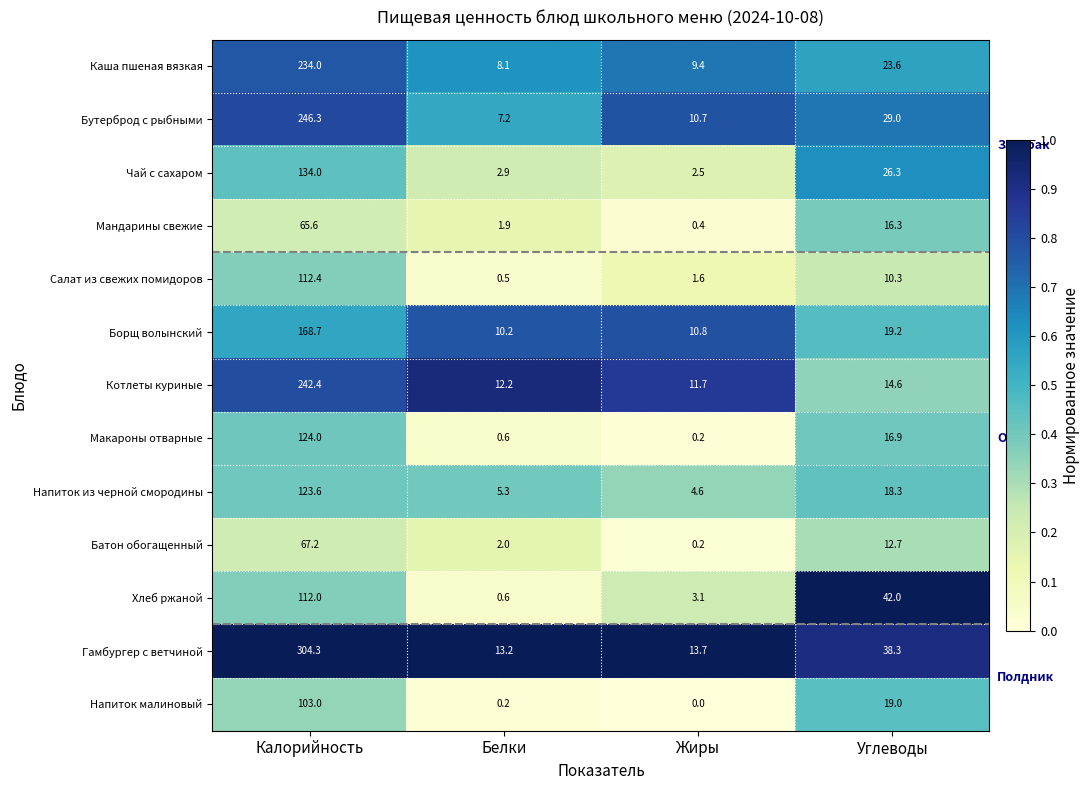

What is the maximum value shown in the chart?

304.3